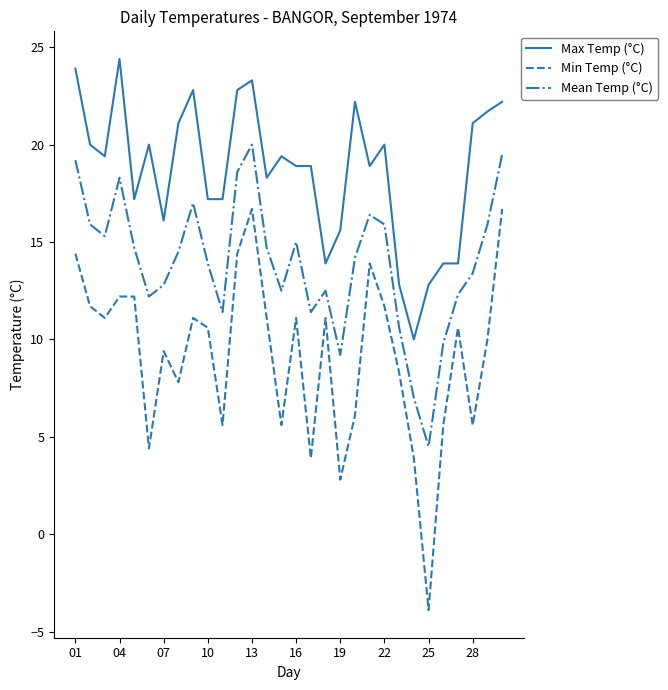

How many lines are shown in the chart?

3